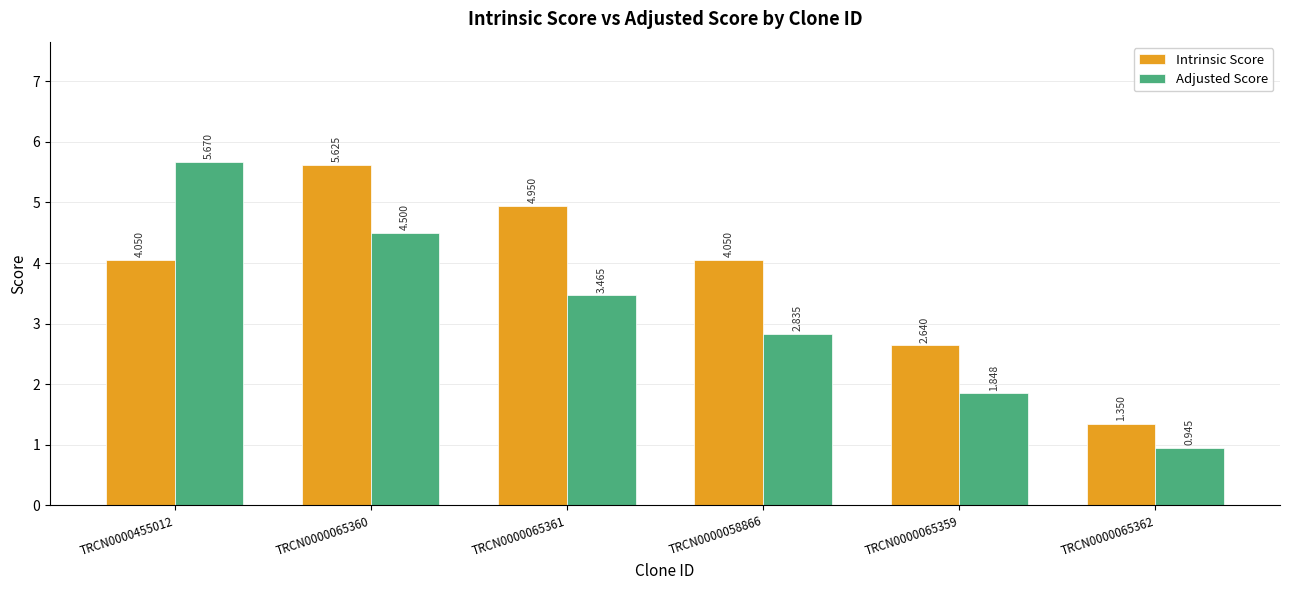

What is the sum of the Intrinsic Score values at TRCN0000065359 and TRCN0000455012?

6.7